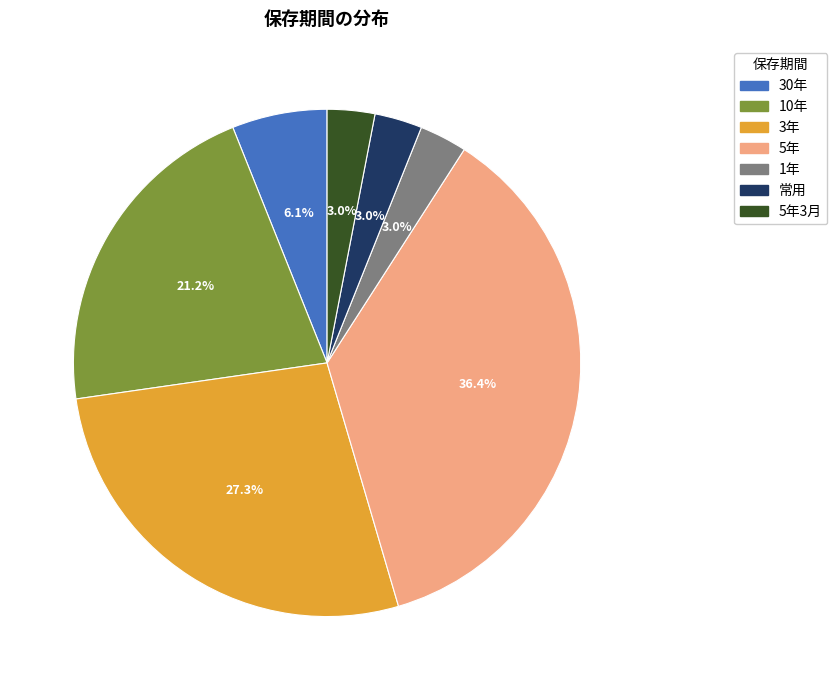

Count the number of slices in the pie.

7